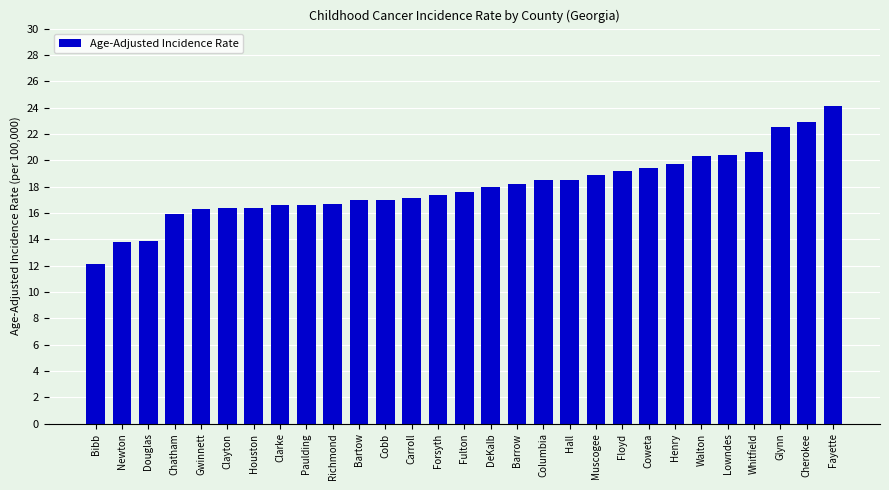

What is the minimum value shown in the chart?

12.1